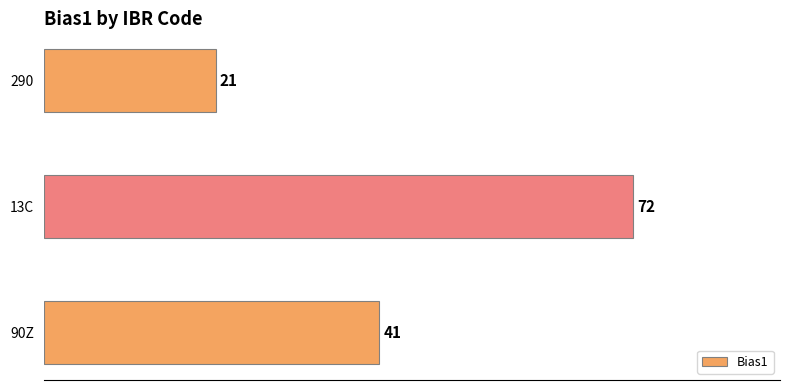

What is the minimum value shown in the chart?

21